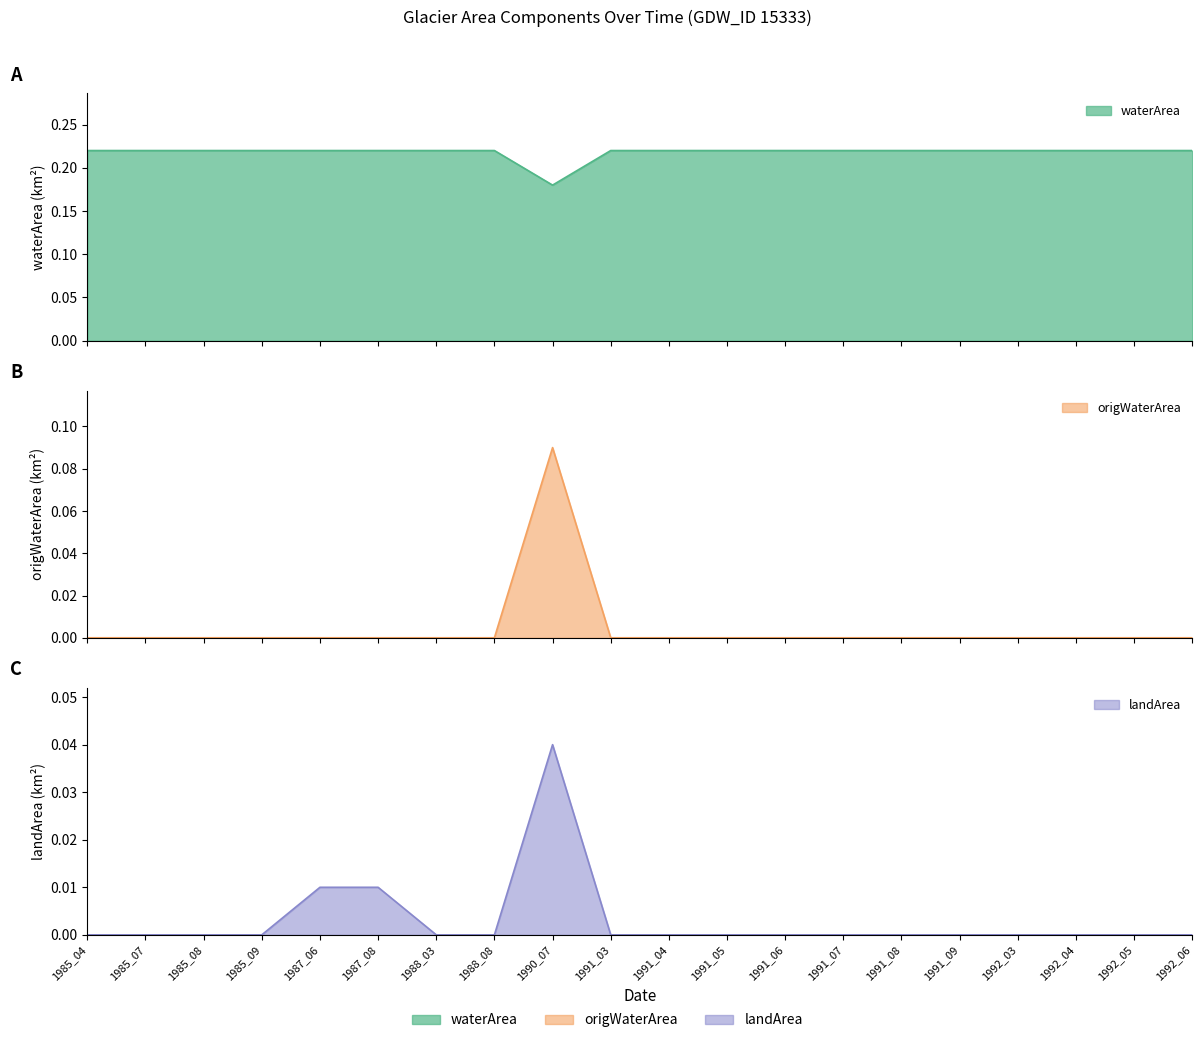

What are all the series names shown in the legend?

waterArea, origWaterArea, landArea